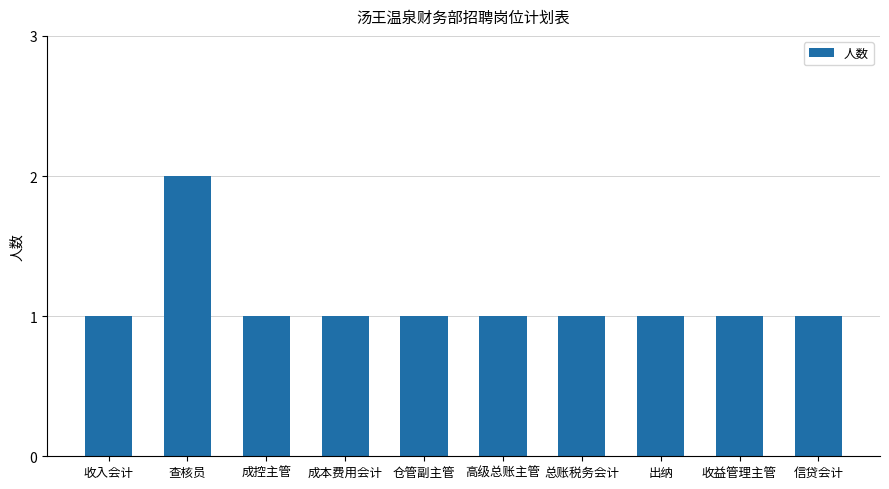

What is the greatest value displayed?

2